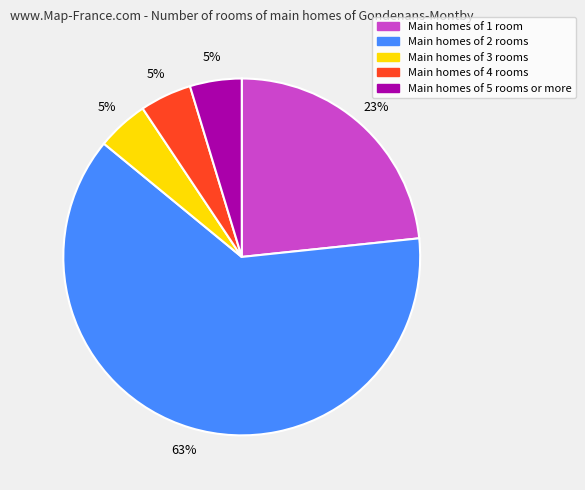

Combined, do Main homes of 4 rooms and Main homes of 2 rooms account for over 50%?

Yes